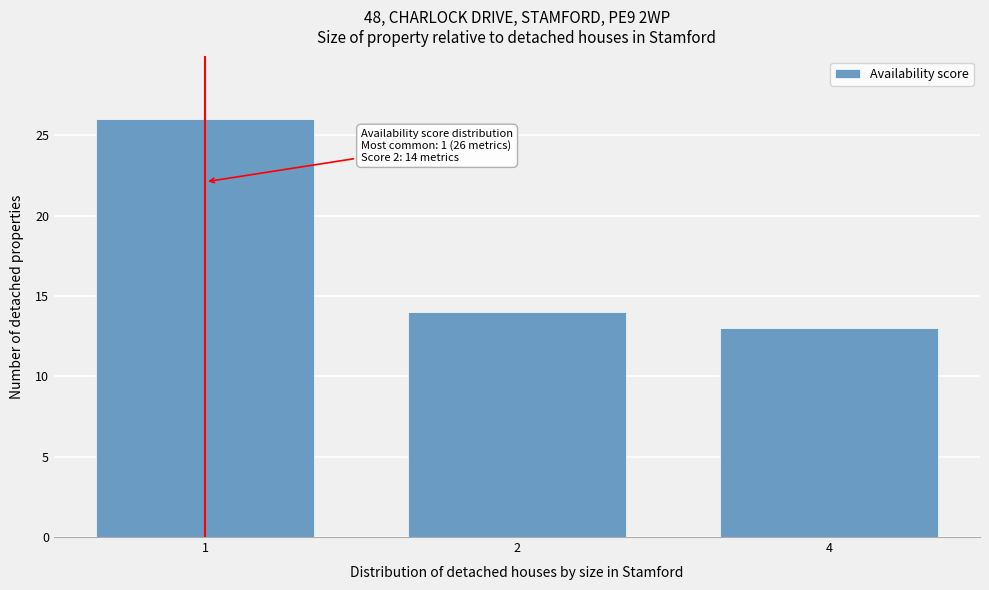

Reading left to right, list all the values displayed in this chart.

1=26	2=14	4=13